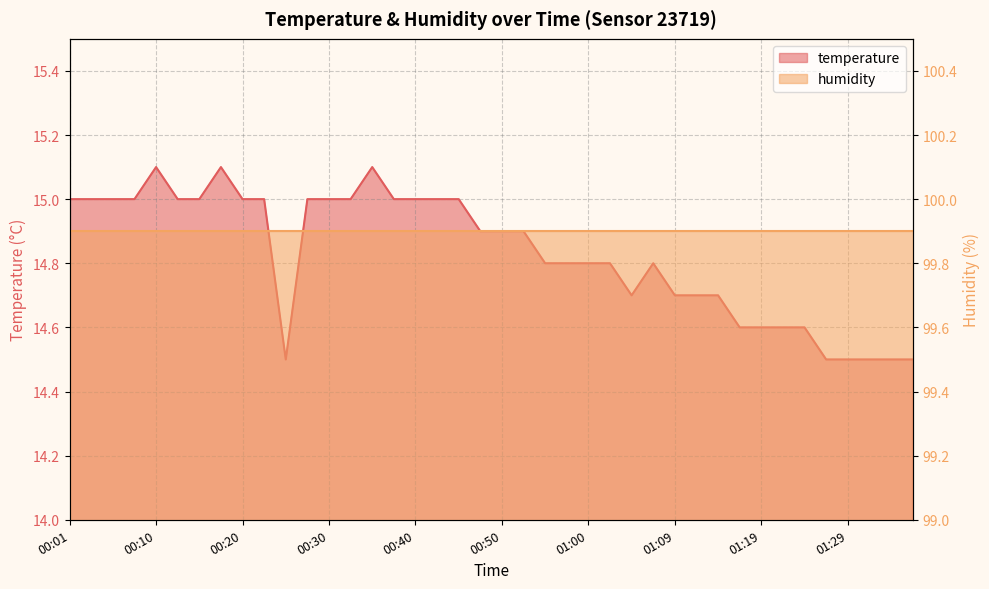

List the labels in order of value, largest first.

00:10, 00:18, 00:35, 00:01, 00:03, 00:05, 00:08, 00:13, 00:15, 00:20, 00:23, 00:28, 00:30, 00:32, 00:37, 00:40, 00:42, 00:45, 00:47, 00:50, 00:52, 00:55, 00:57, 01:00, 01:02, 01:07, 01:04, 01:09, 01:12, 01:14, 01:17, 01:19, 01:22, 01:24, 00:25, 01:27, 01:29, 01:32, 01:34, 01:36